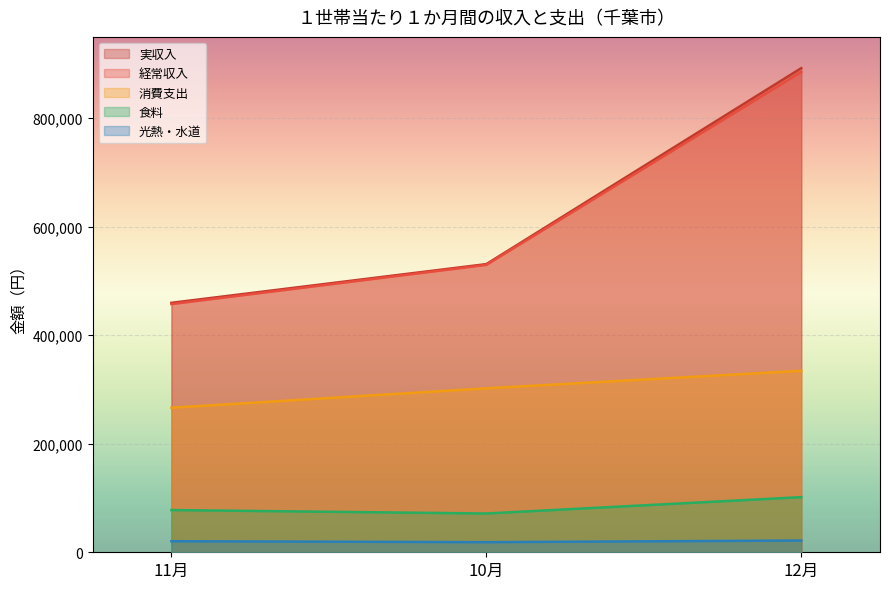

Reading left to right, what are all the values shown in this chart?

実収入: 459785	531160	892409
経常収入: 457481	529832	885571
消費支出: 266435	302230	334550
食料: 77836	71475	101638
光熱・水道: 20397	18674	21678